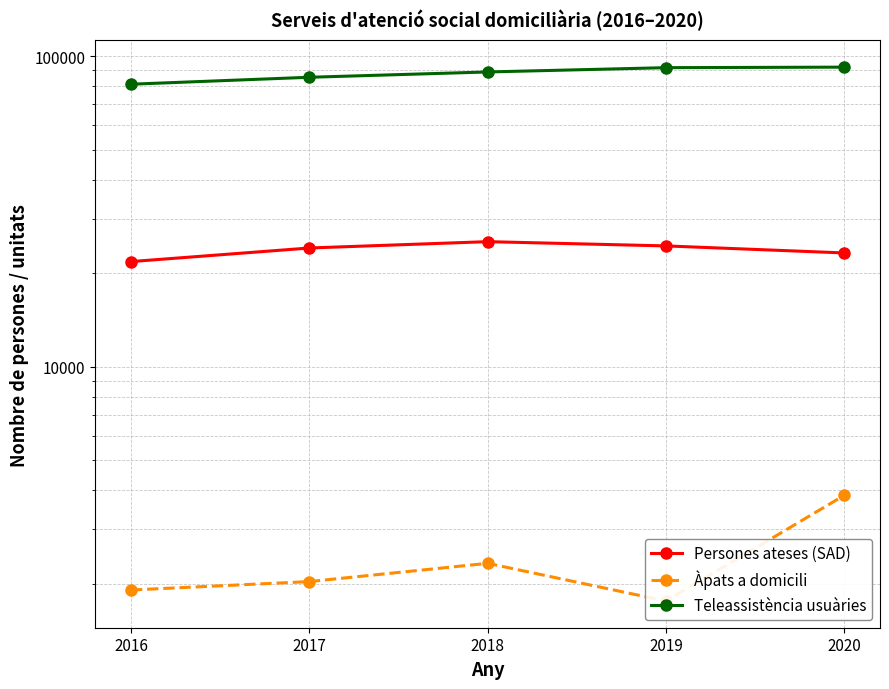

True or false: Teleassistència usuàries has a value of 91841 at 2019.

True